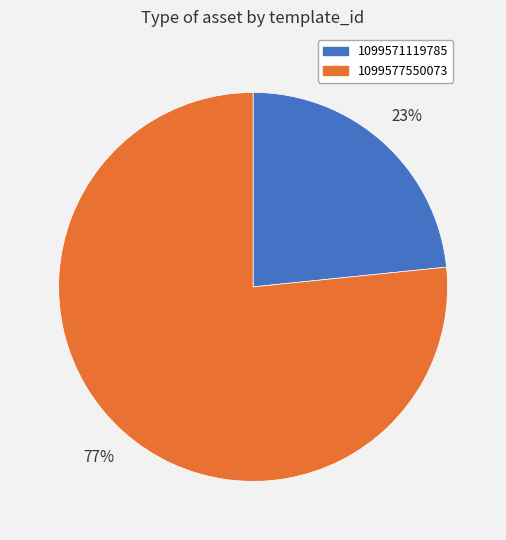

To the nearest percent, what is the combined percentage of 1099571119785 and 1099577550073?

100%